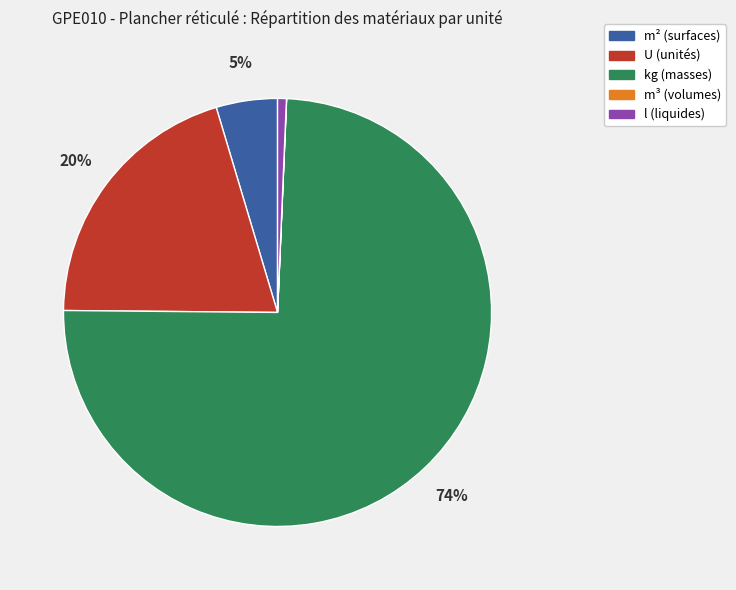

Which slice represents more than half of the pie?

kg (masses)